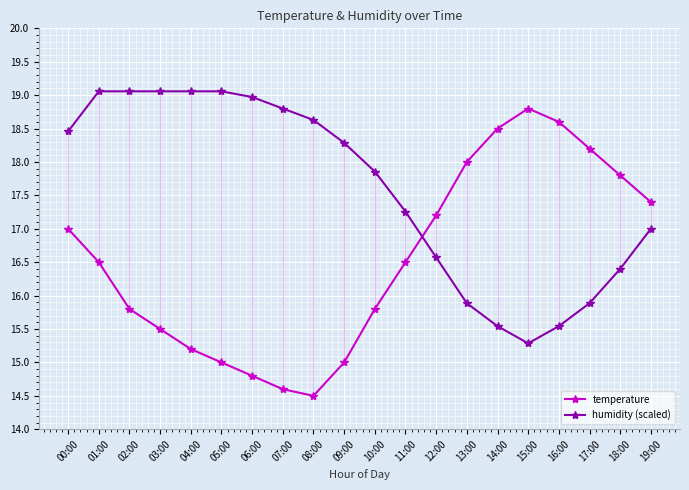

What is the smallest value displayed?

14.5